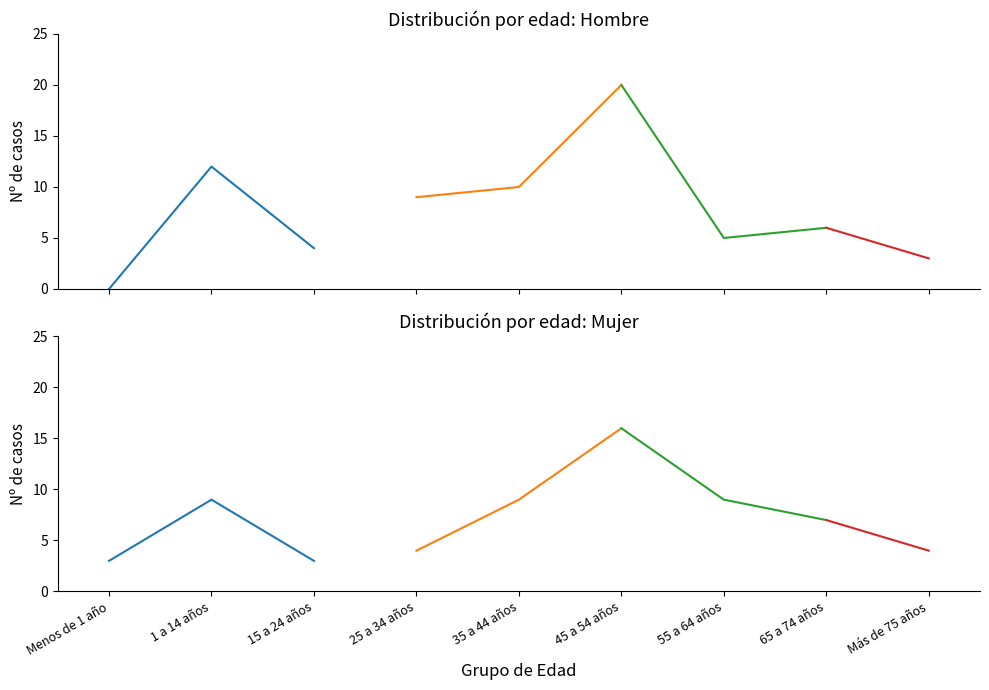

Which category has the highest value across all series?

1 a 14 años